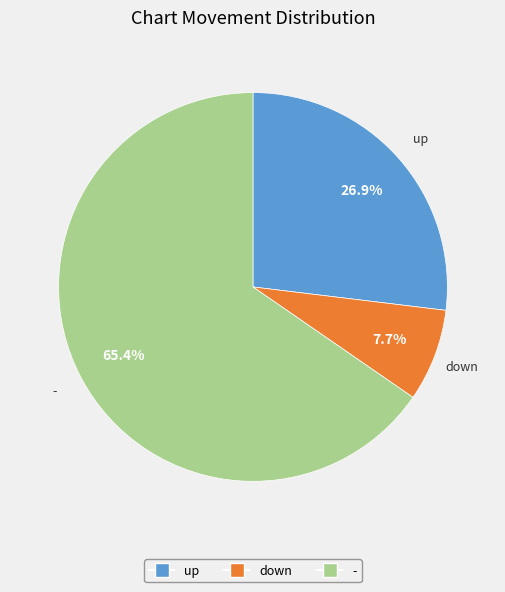

What percentage is NOT represented by -?

34.6%